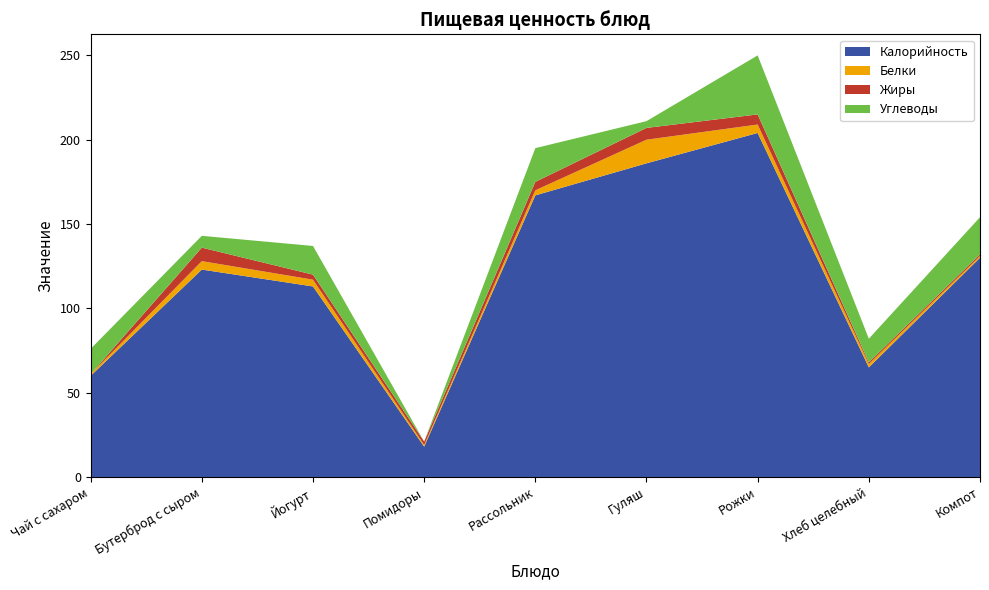

Reading left to right, transcribe all the data shown in this chart.

Калорийность: 60.0	123.0	113.0	18.0	167.0	186.0	204.0	65.0	130.0
Белки: 1.0	5.0	4.0	1.0	3.0	14.0	5.0	2.0	1.0
Жиры: 0.0	8.0	3.0	2.0	5.0	7.0	6.0	1.0	1.0
Углеводы: 15.0	7.0	17.0	0.0	20.0	4.0	35.0	14.0	22.0